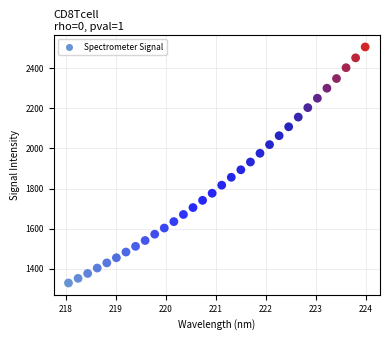

What is the range of X values (max minus min)?

5.9